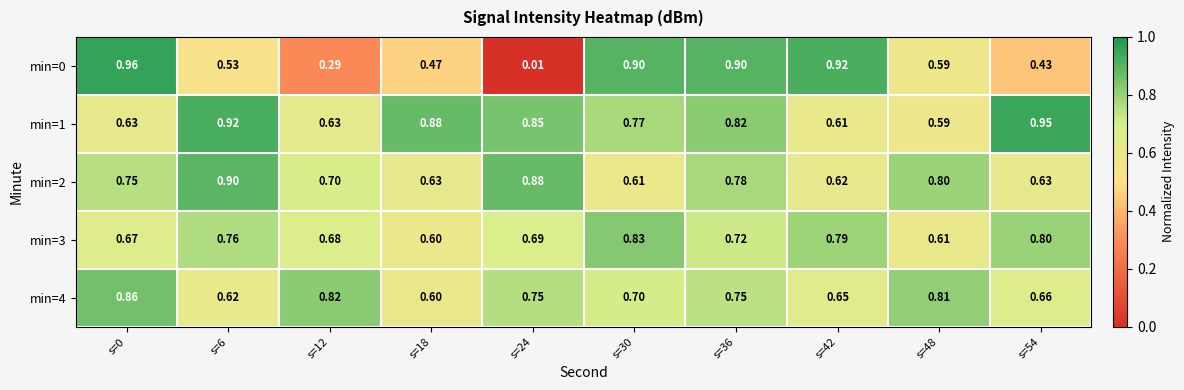

Is the value of min=2 at s=24 greater than the value of min=3 at s=24?

Yes